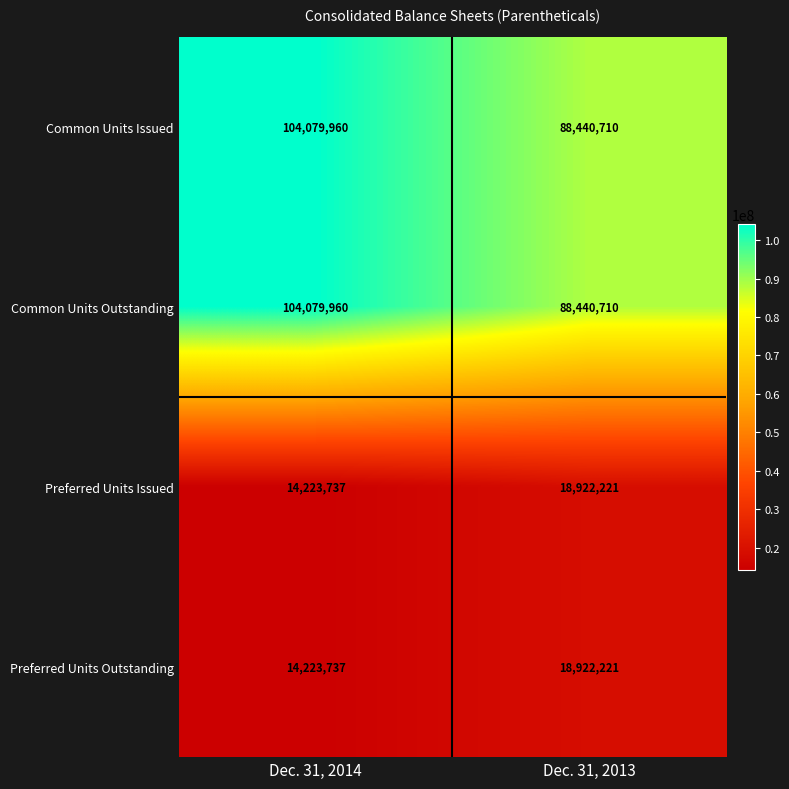

What is the sum of all Common Units Issued values?

192520670